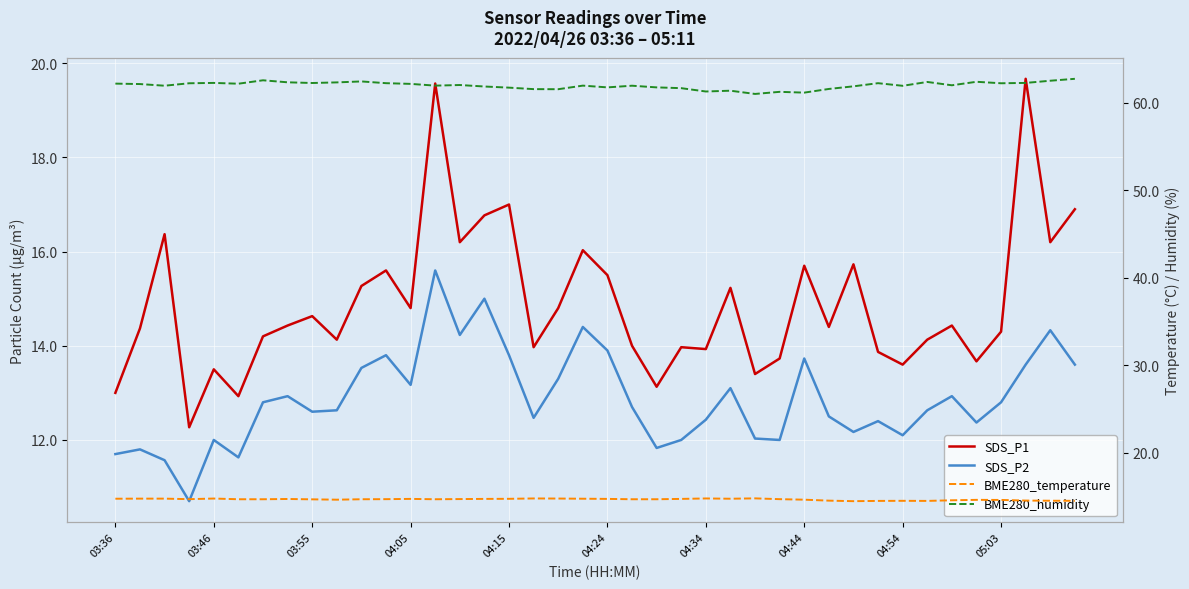

Is it true that SDS_P1 equals 8.0 at 04:24?

False